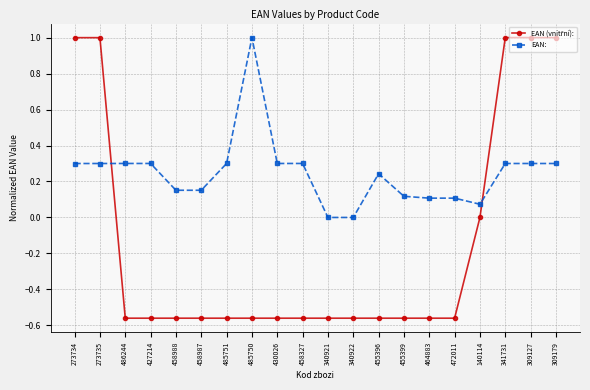

How many distinct data groups are displayed?

2